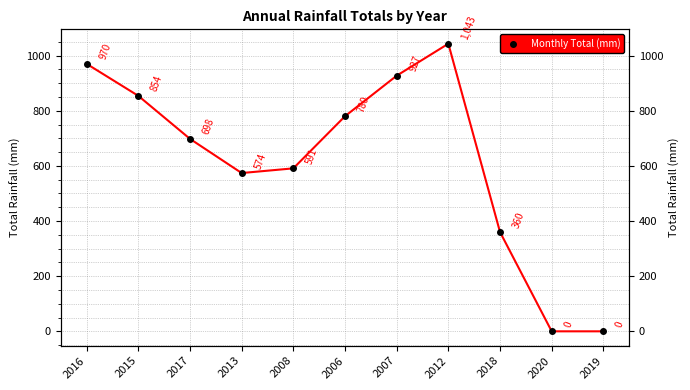

What is the maximum value shown in the chart?

1043